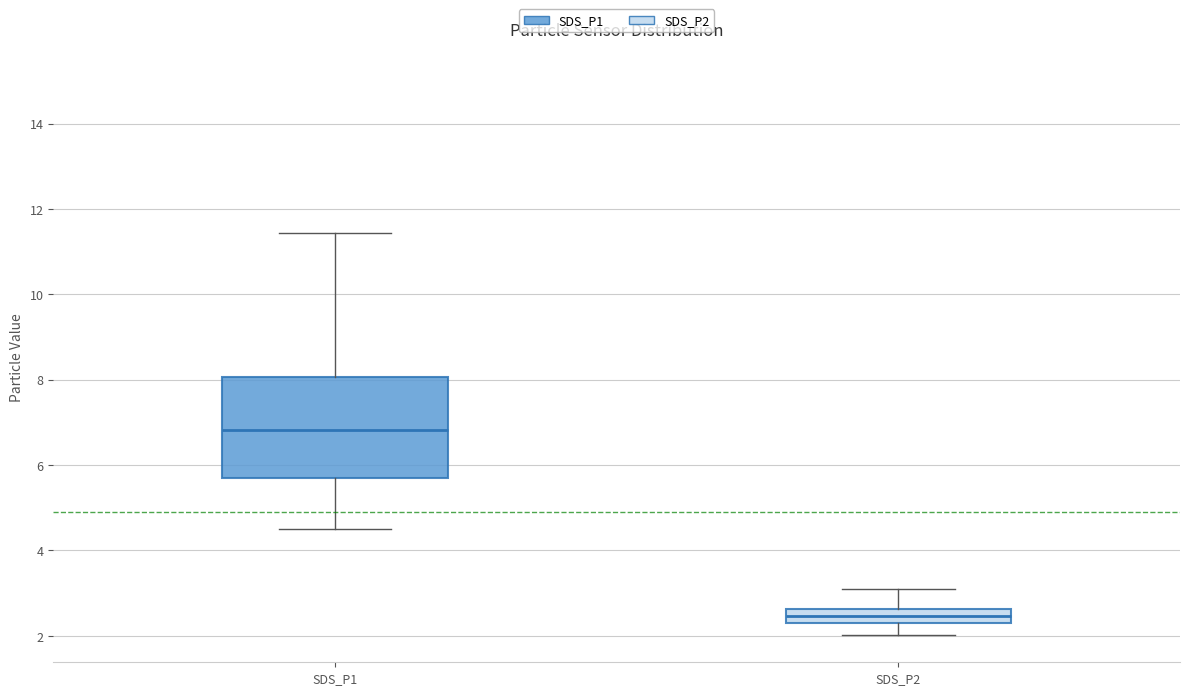

Where does the median line of the box for SDS_P1 sit on the y-axis? The values are not printed on the chart, so give them approximately, as read against the axis.

6.8